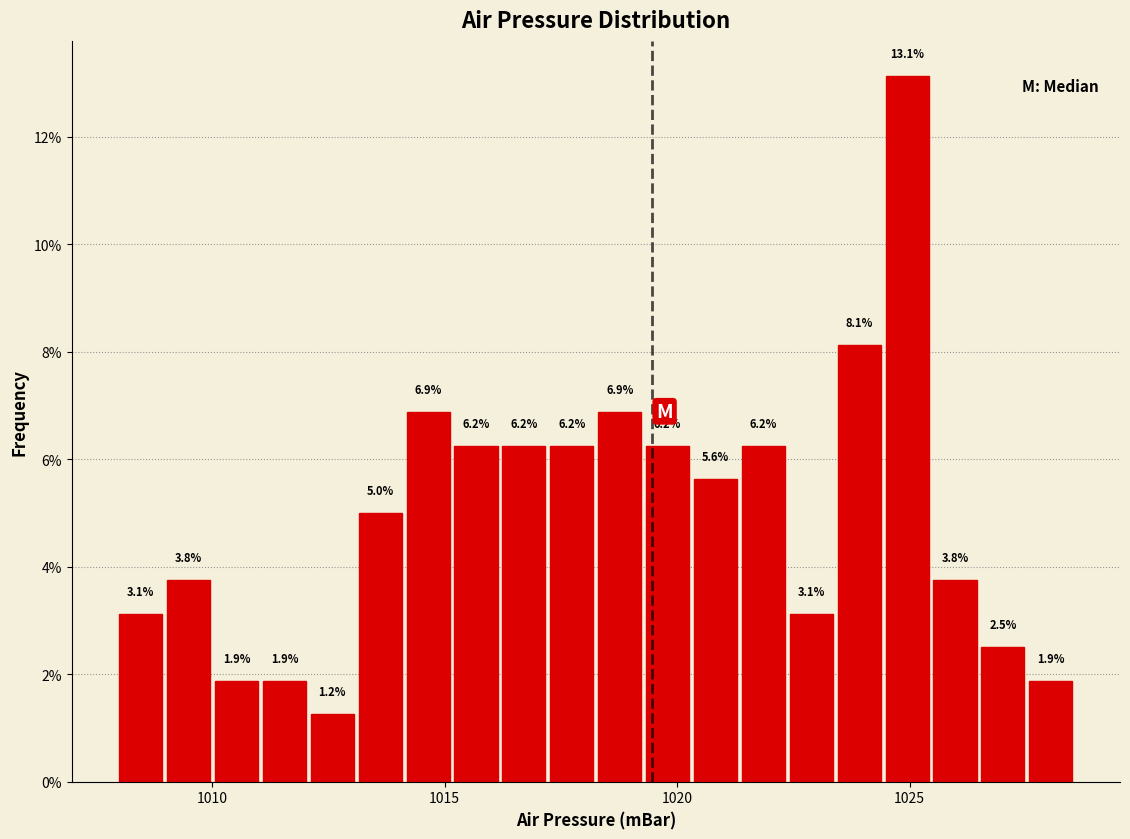

Read against the x-axis, roughly where is the centre of the tallest bar?

1025.0